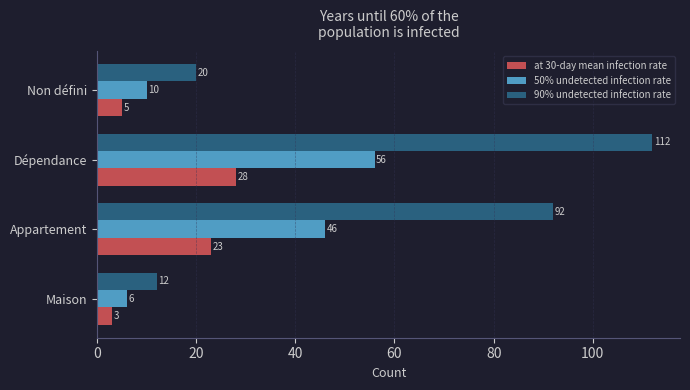

True or false: 50% undetected infection rate has a value of 2 at Maison.

False